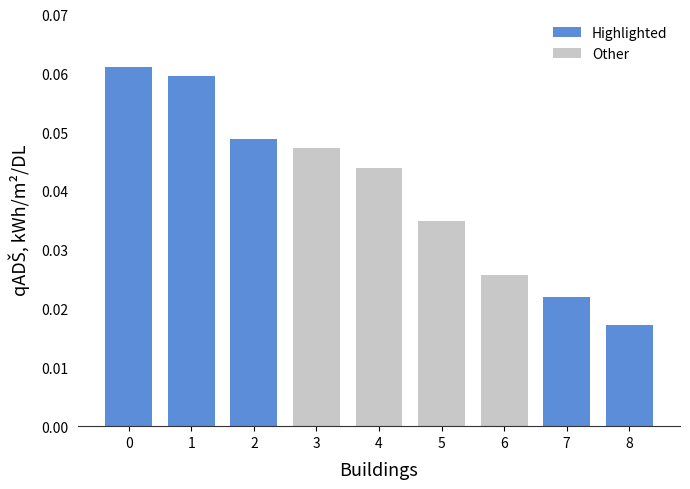

Which has a higher value, 5 or 3?

3